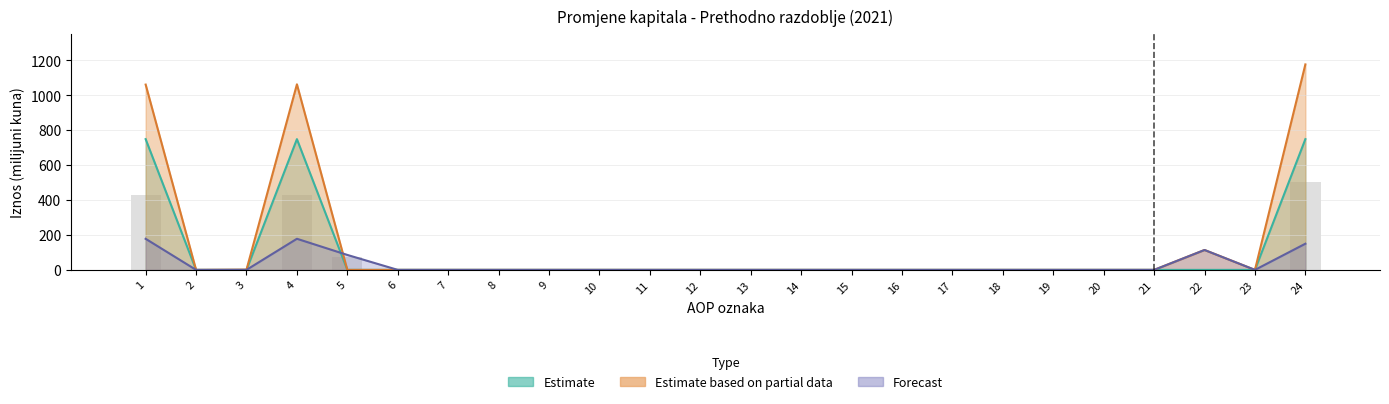

Is it true that Kapitalne rezerve equals 610.3 at 10?

False